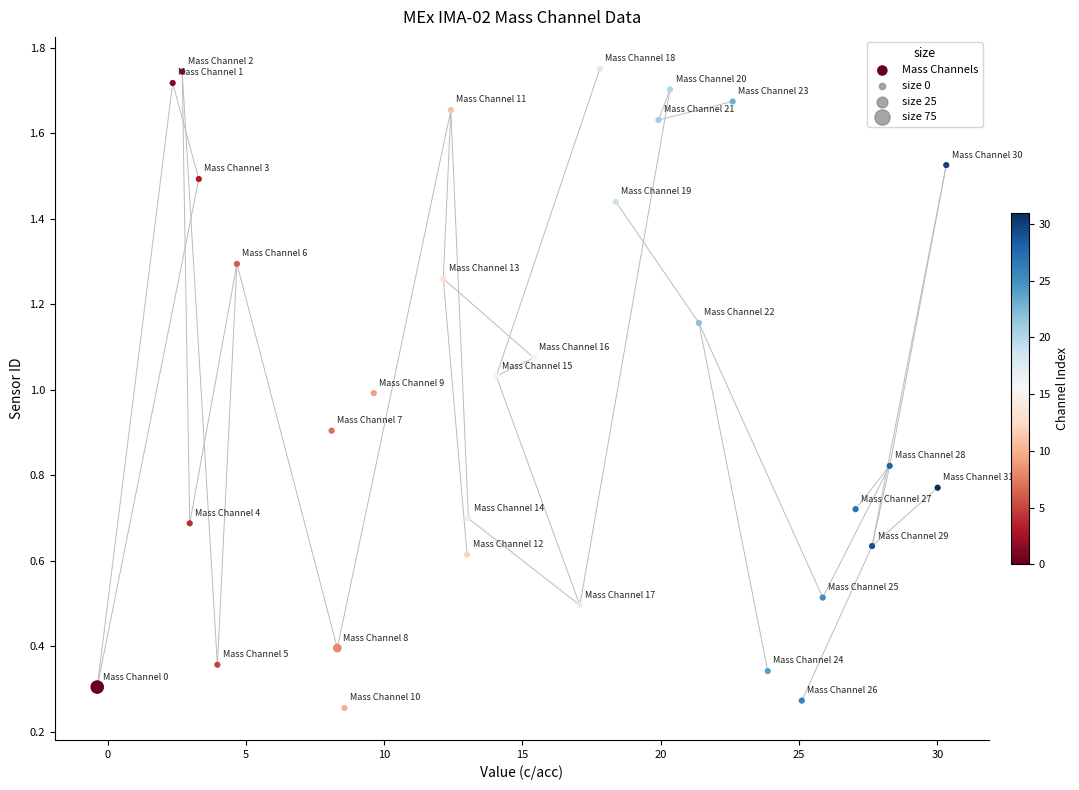

What is the range of X values (max minus min)?

30.7